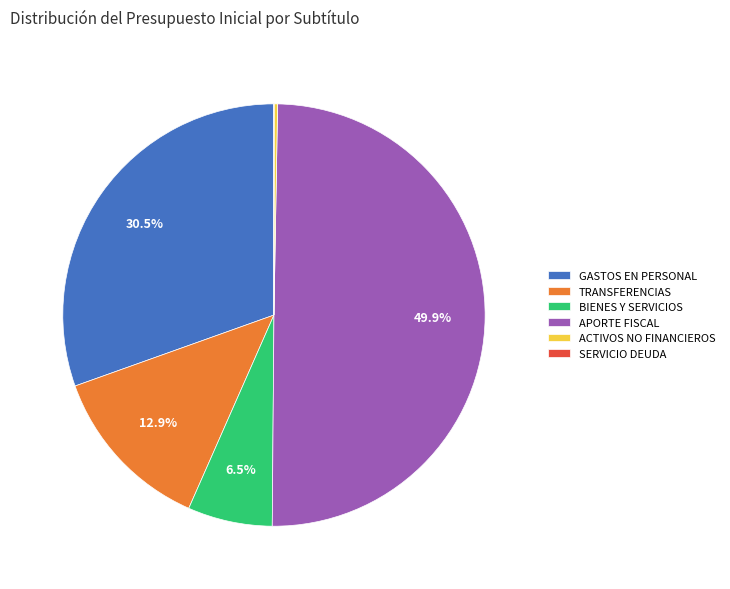

What portion of the pie excludes TRANSFERENCIAS?

87.1%